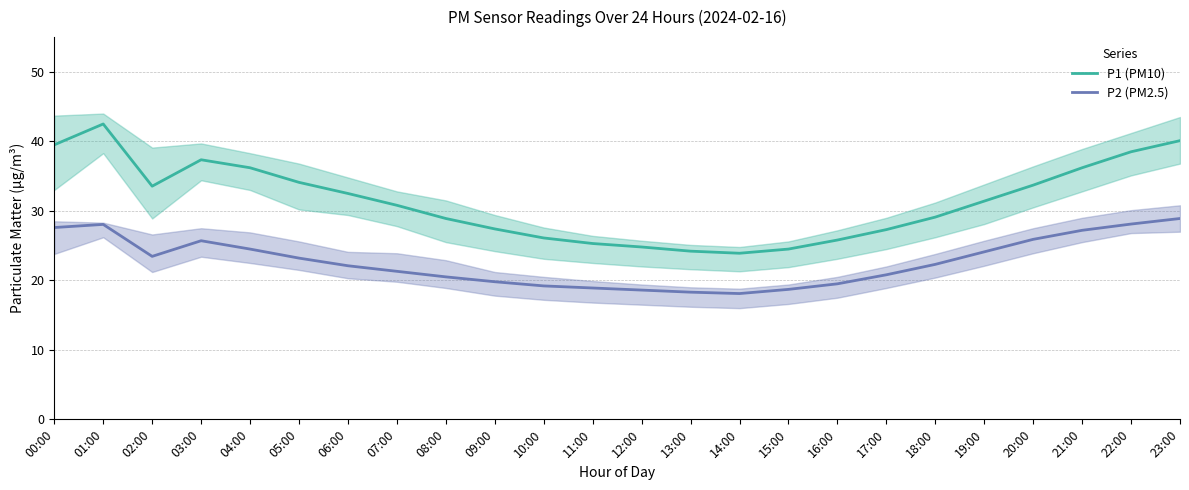

What is the label of the 3rd point from the right?

21:00